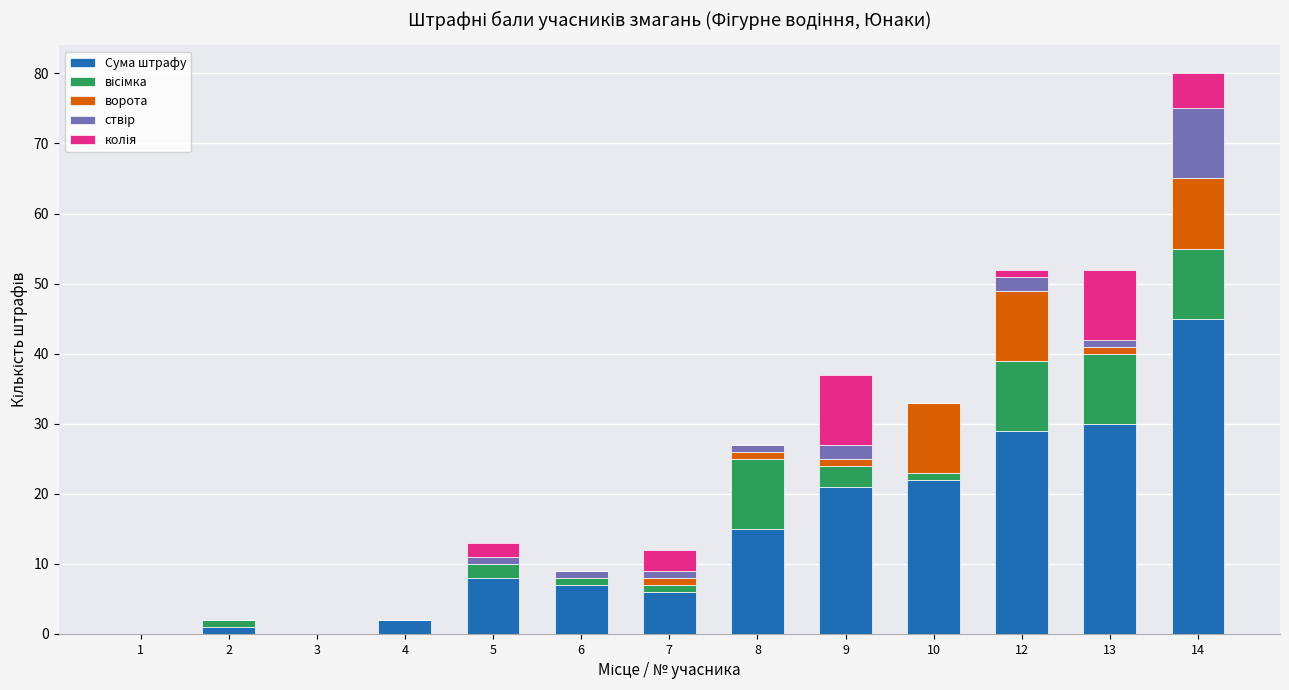

The Сума штрафу series shows 2 at 4. True or false?

True